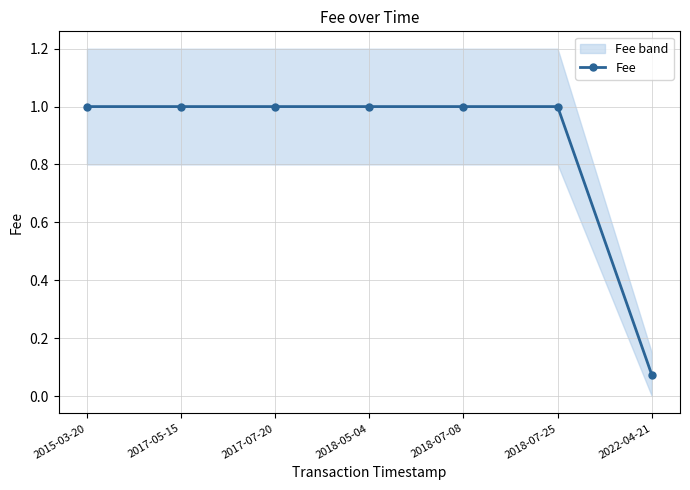

What is the value of the 7th point from the left?

0.1